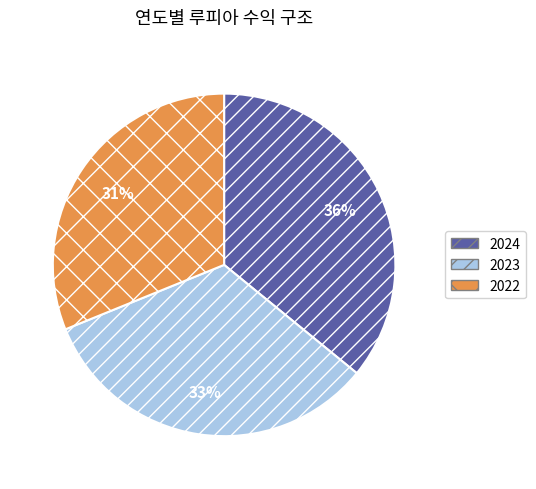

Is 2022 the majority of the pie?

No